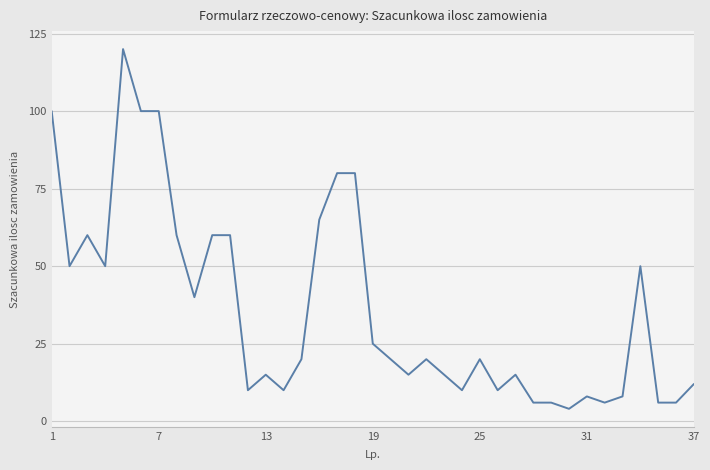

True or false: the data has more than 2 interior local peaks.

True